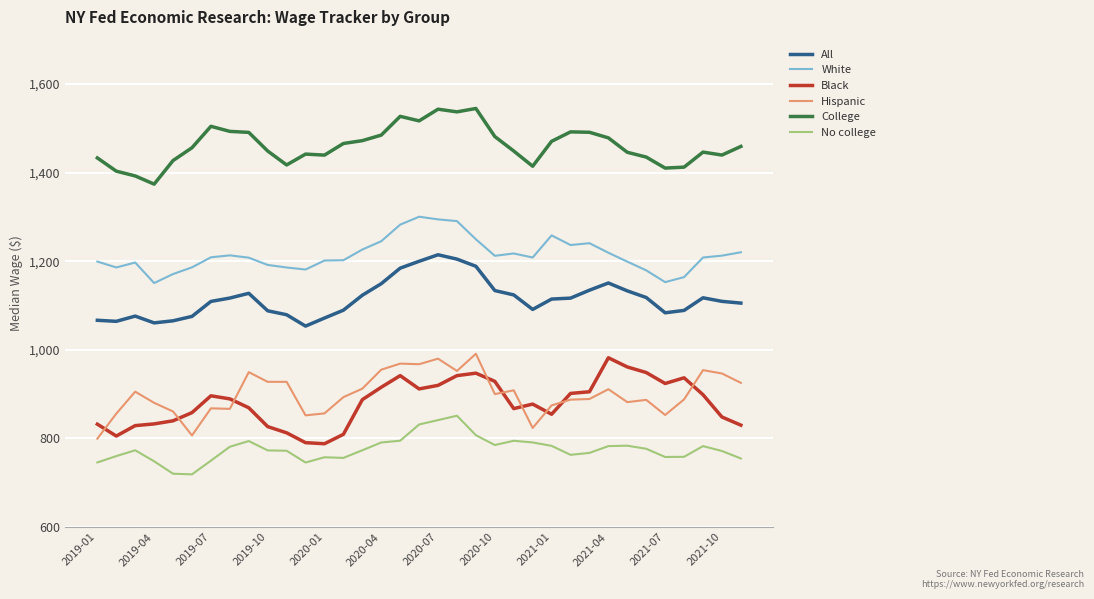

What is the smallest value displayed?

719.0